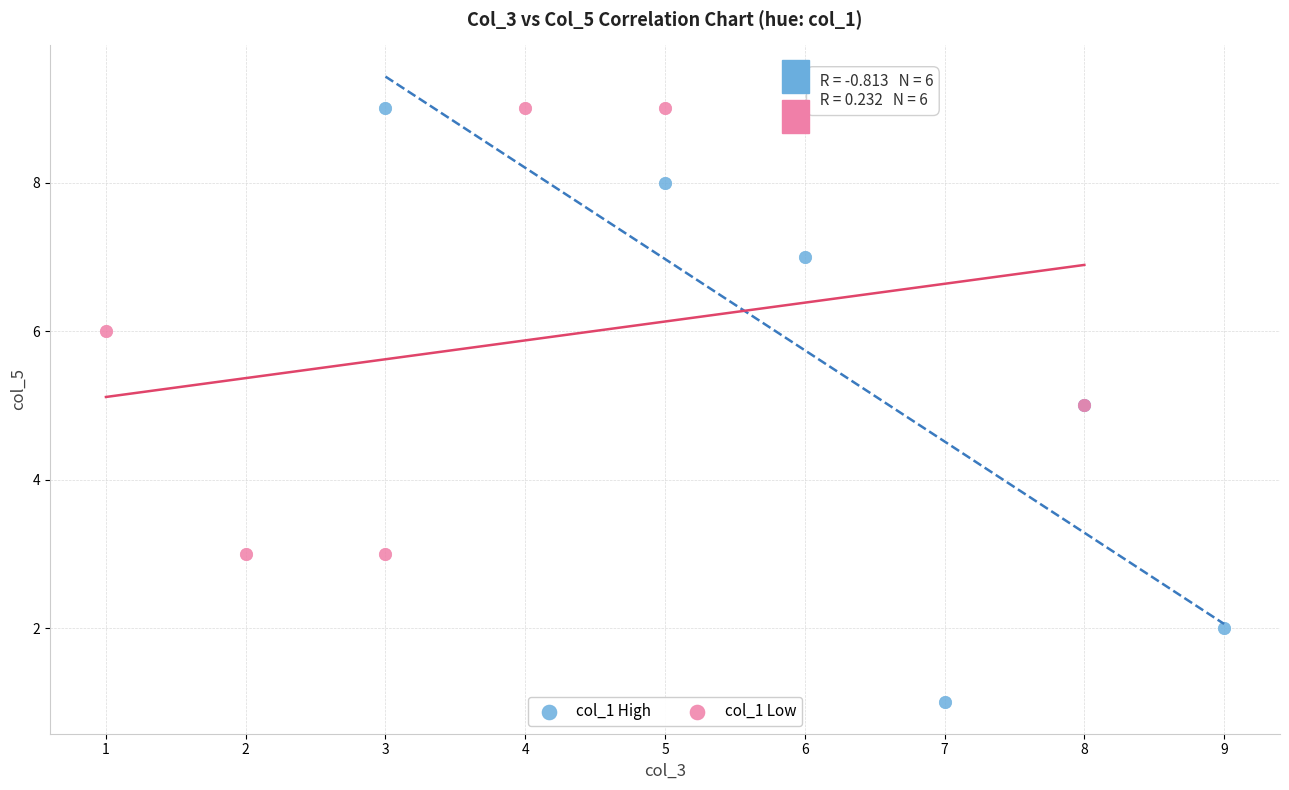

Which series has the widest spread of Y values?

col_1 High